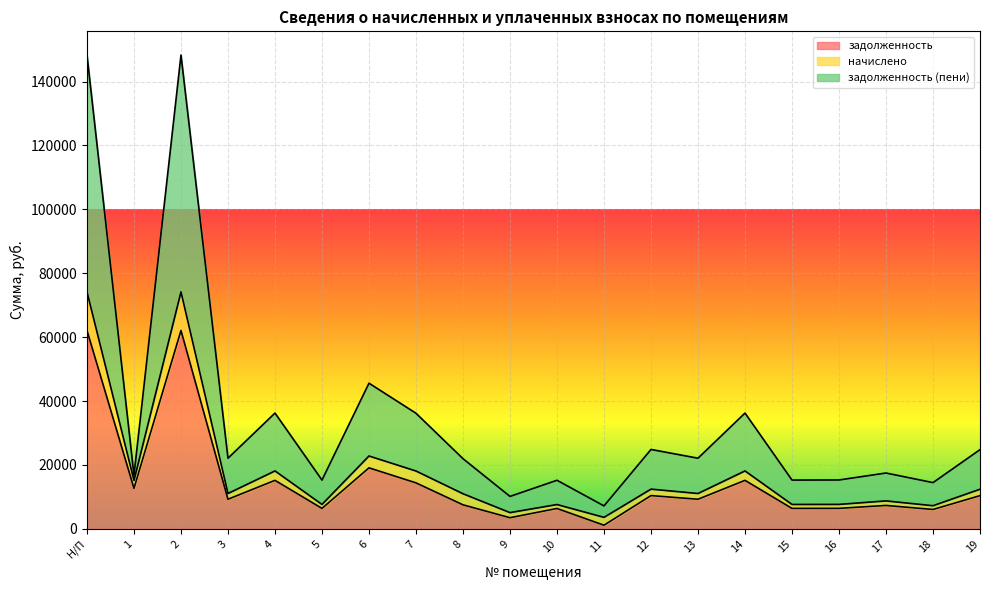

What is the minimum value for начислено?

3583.5